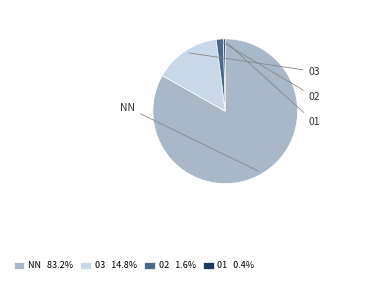

Does 03 account for over 50% of the chart?

No